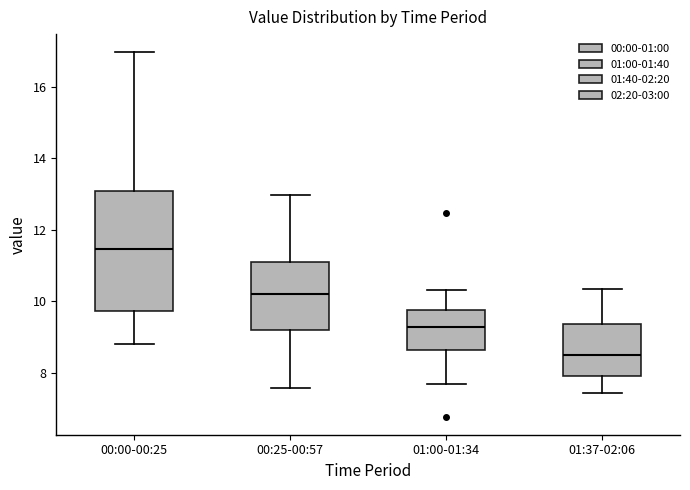

Which box has the highest median line?

00:00-00:25